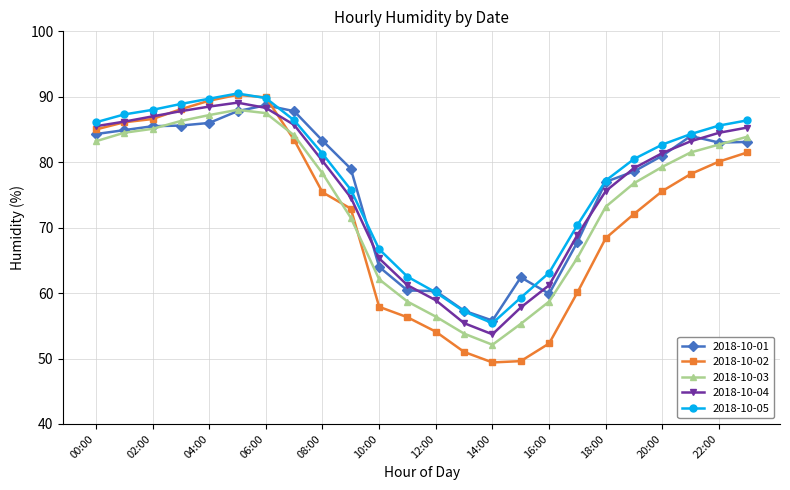

What is the value of the 2018-10-03 point at the 21st from the left?

79.3